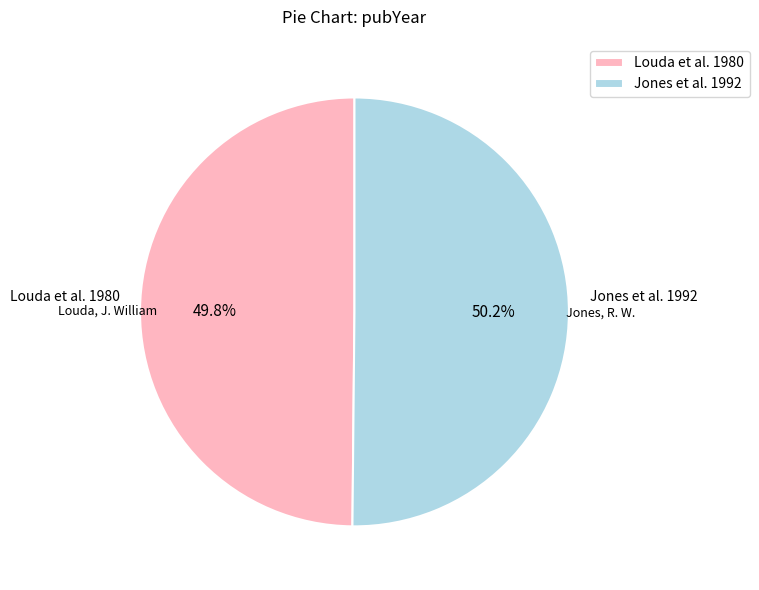

What percentage is NOT represented by Jones et al. 1992?

49.8%